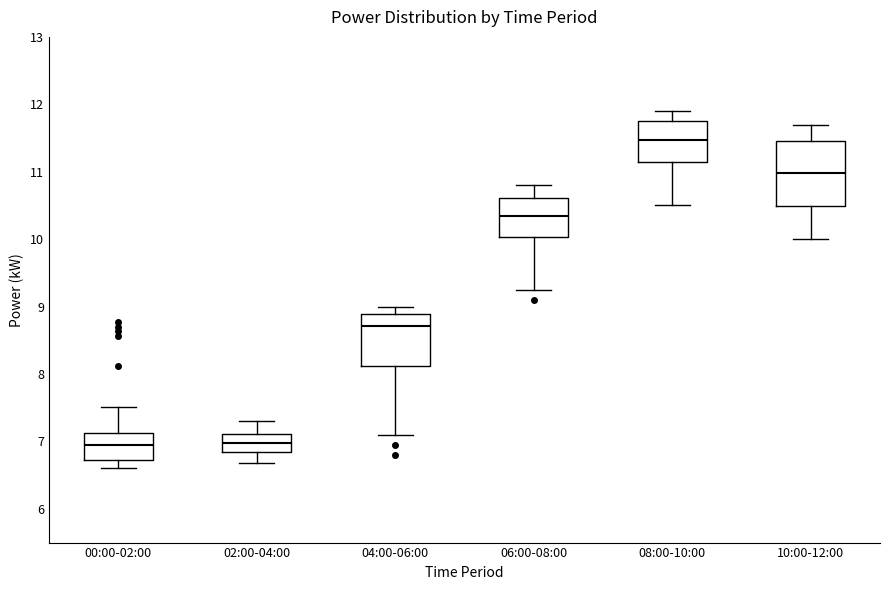

Comparing the boxes themselves (not the whiskers), which one is the tallest?

10:00-12:00